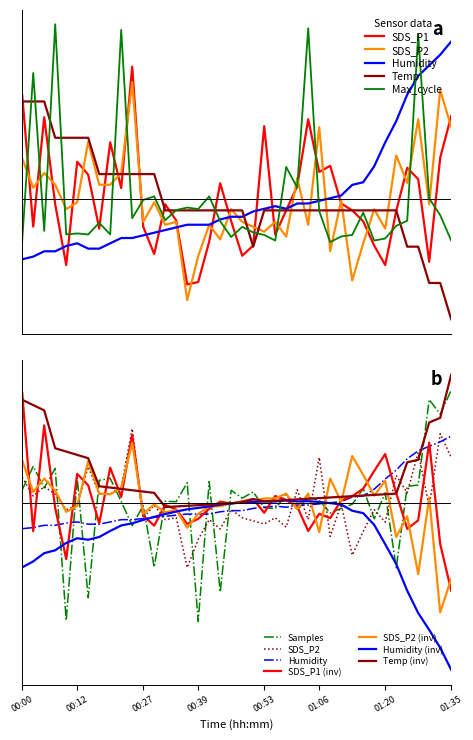

Which series has the largest total across all categories?

Samples